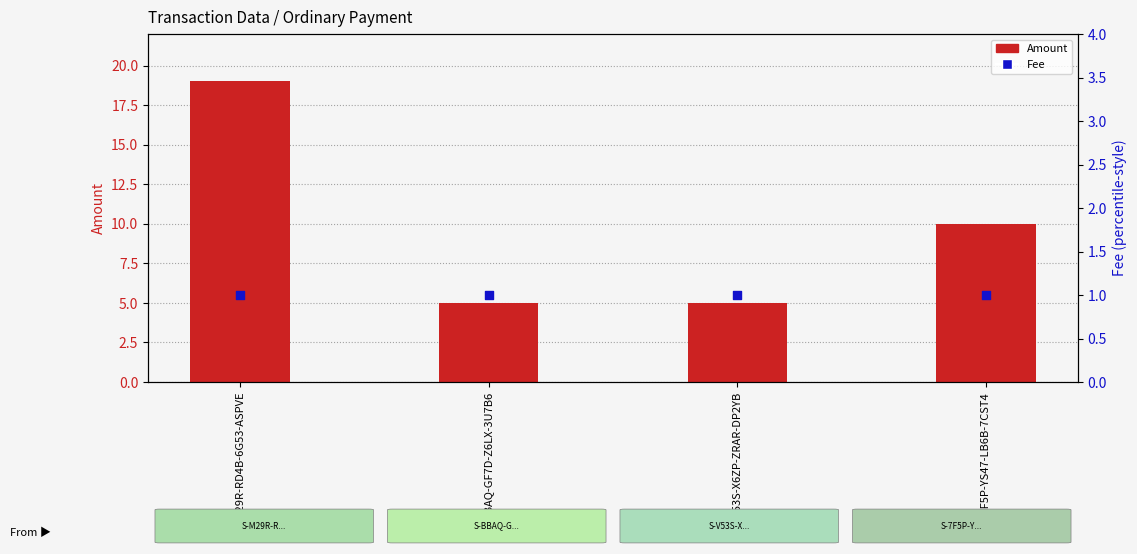

What is the total value across all series at S-V53S-X6ZP-ZRAR-DP2YB?

6